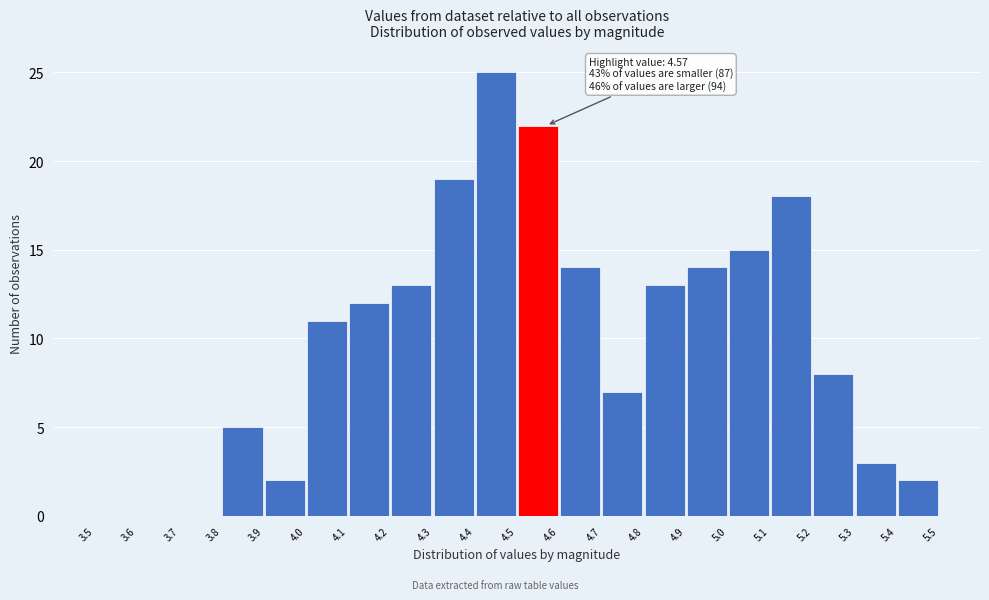

Over which range of the x-axis is the bar tallest?

4.4 to 4.5